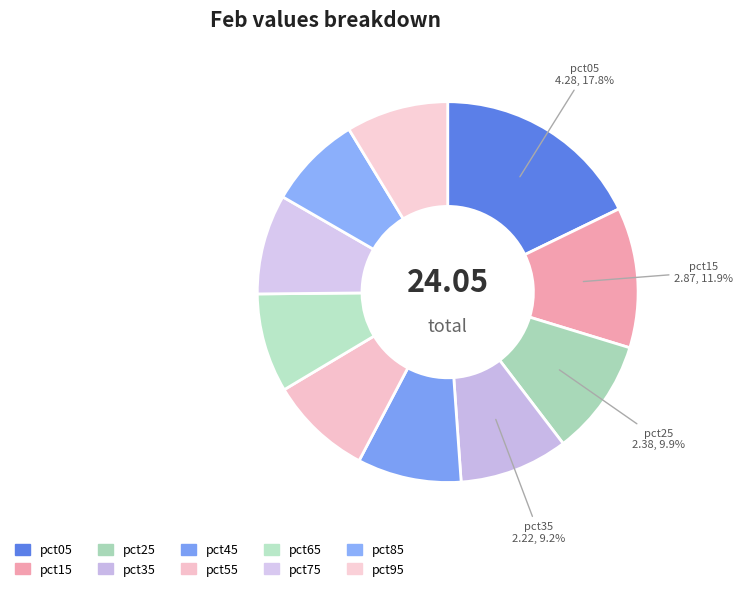

Rank the categories by value from lowest to highest.

pct85, pct65, pct75, pct95, pct55, pct45, pct35, pct25, pct15, pct05